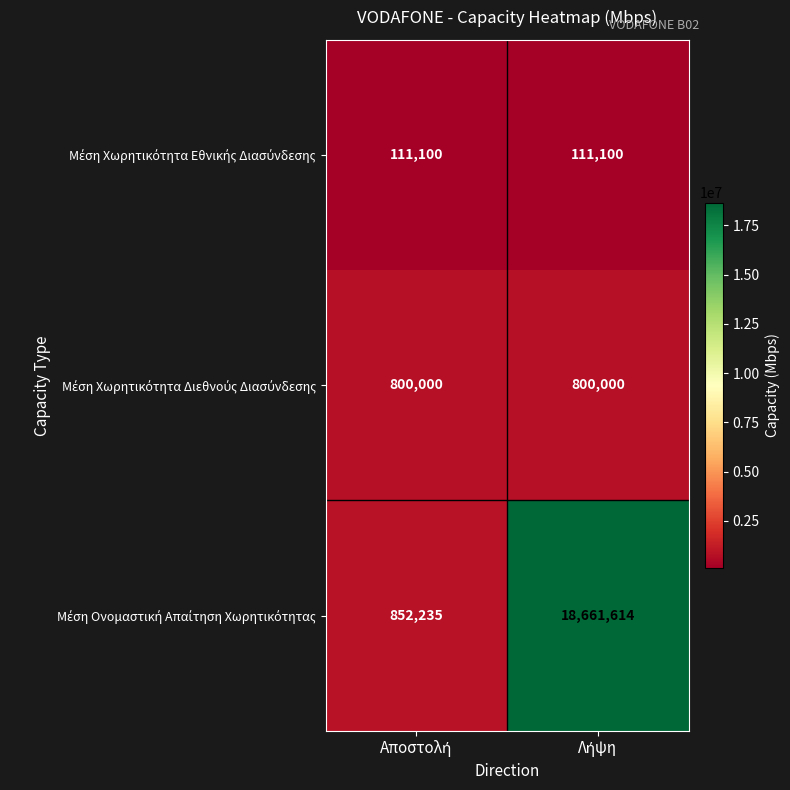

How many data points does each series have?

2